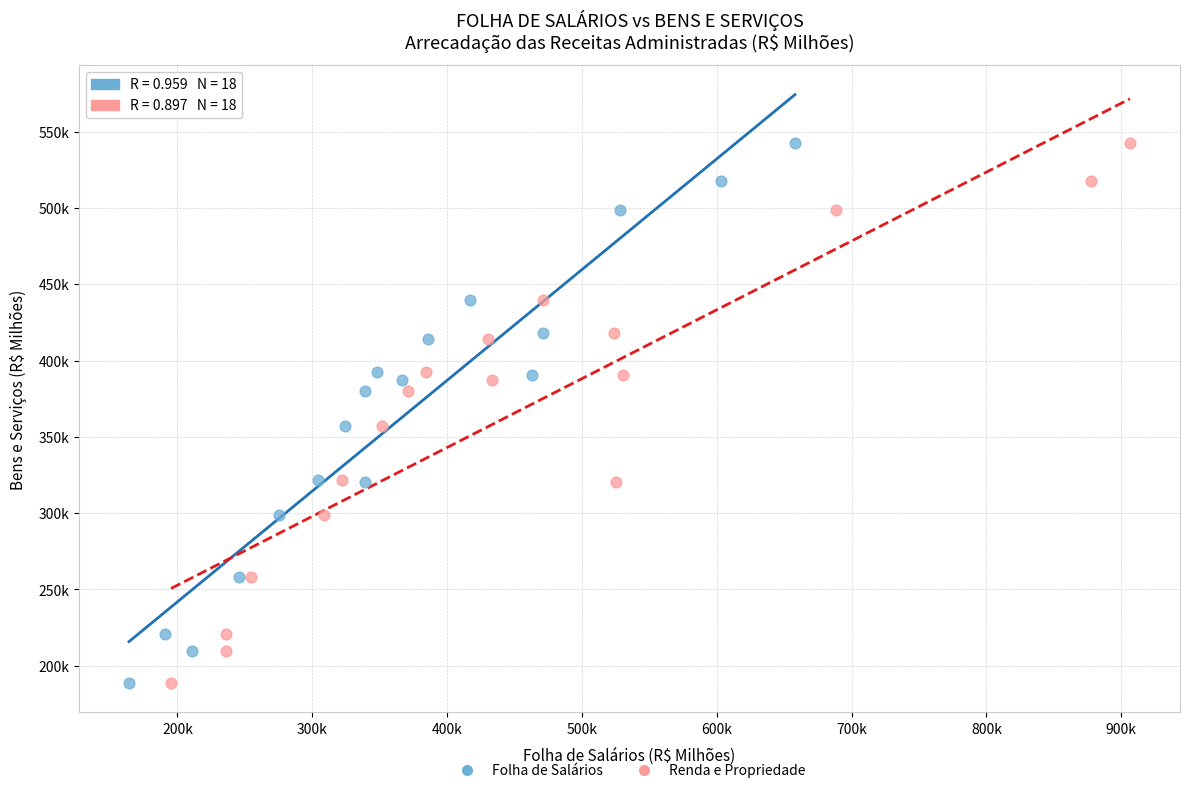

What are all the series names shown in the legend?

Folha de Salários, Renda e Propriedade